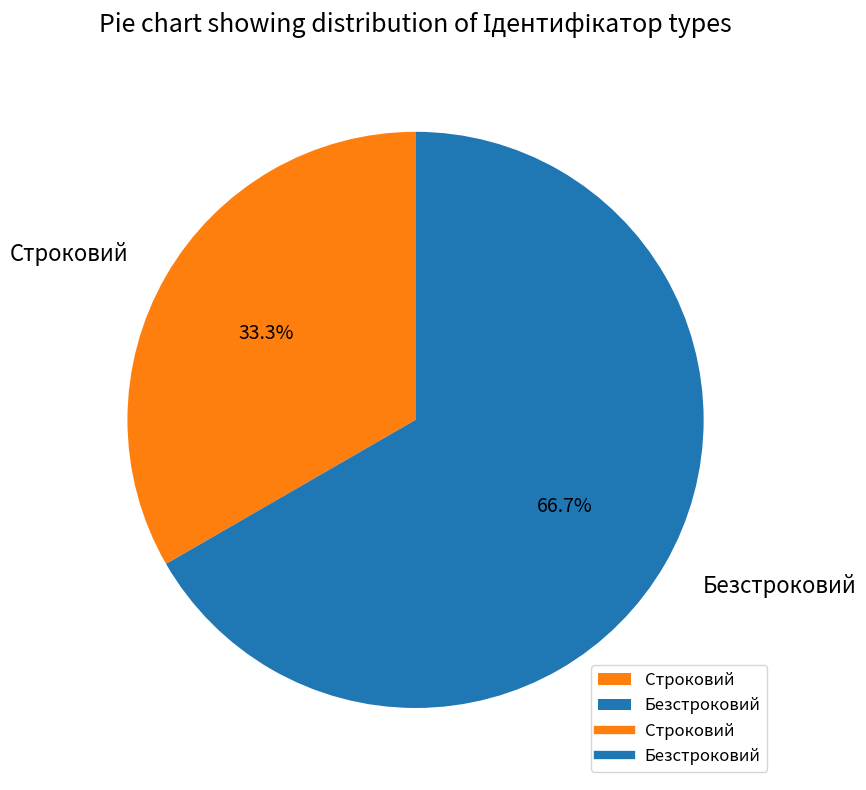

To the nearest percent, what is the combined percentage of Строковий and Безстроковий?

100%